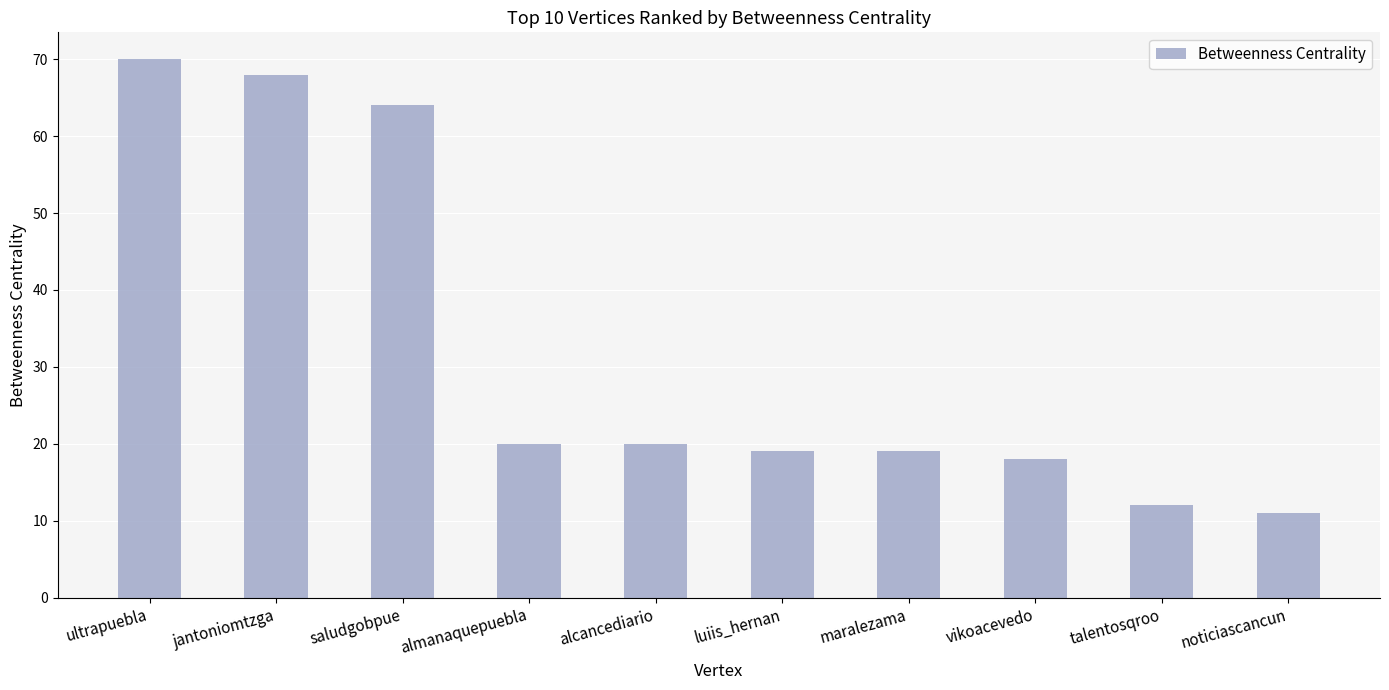

What is the label of the 7th bar from the left?

maralezama